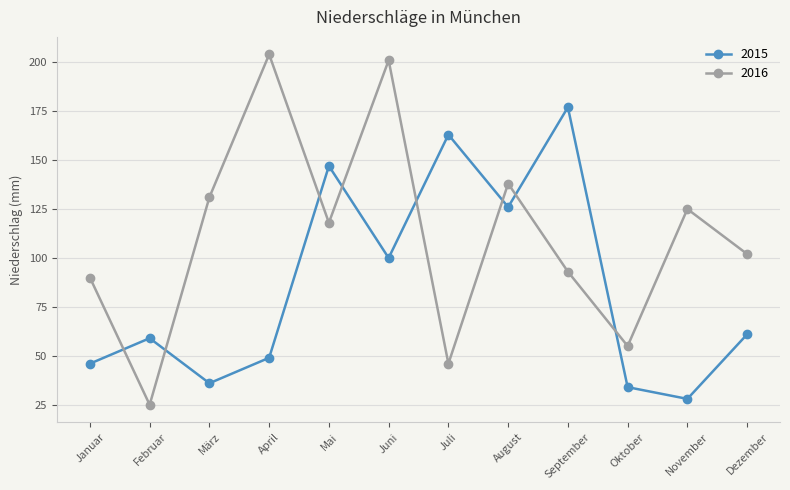

How many intersections are there between 2016 and 2015?

8